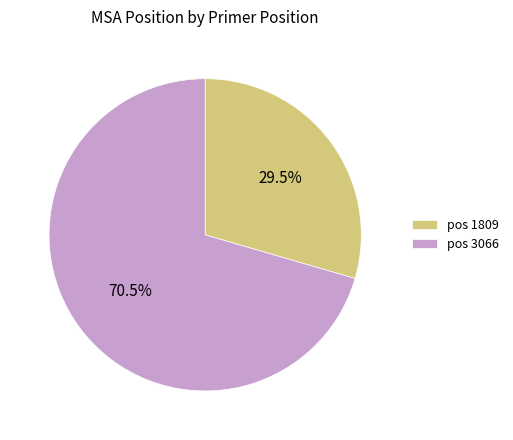

Is the sum of pos 1809 and pos 3066 greater than half?

Yes